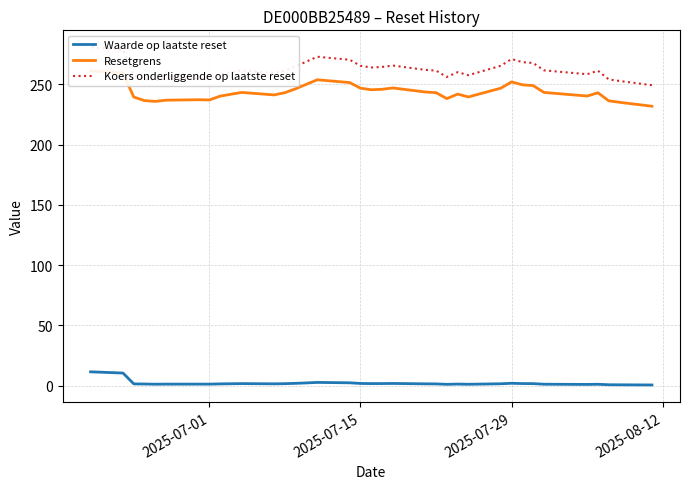

At how many categories does at least one series exceed 121?

37